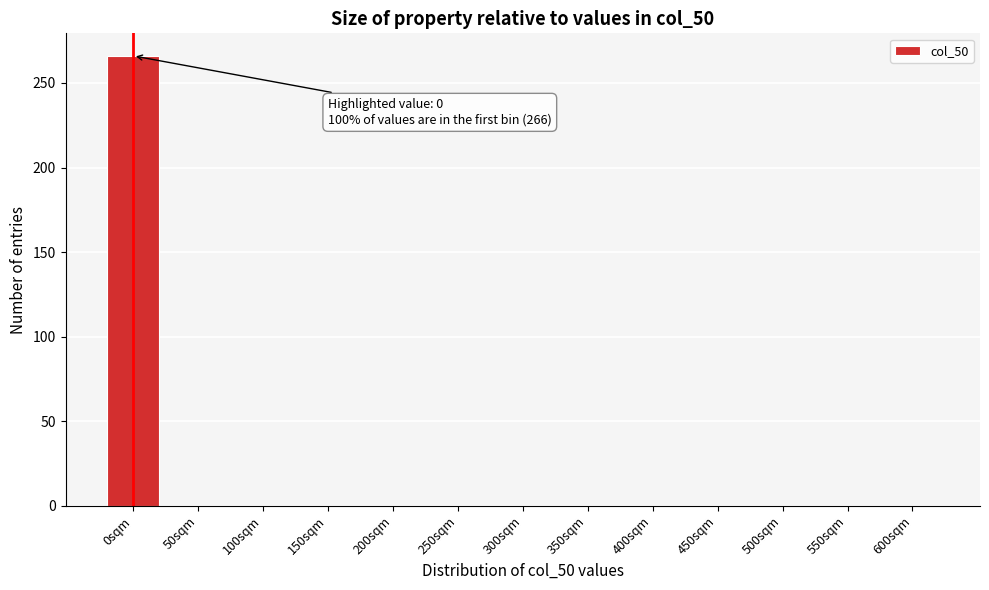

Reading right to left, list all the values displayed in this chart.

600sqm=0	550sqm=0	500sqm=0	450sqm=0	400sqm=0	350sqm=0	300sqm=0	250sqm=0	200sqm=0	150sqm=0	100sqm=0	50sqm=0	0sqm=266